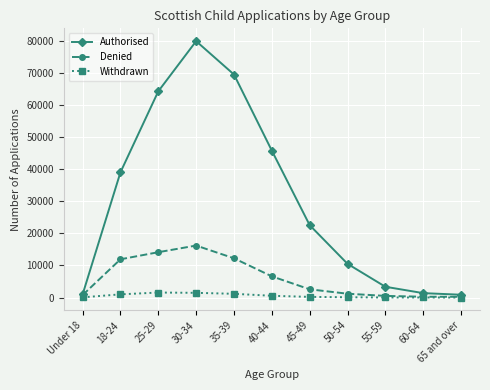

Count the number of categories in the chart.

11